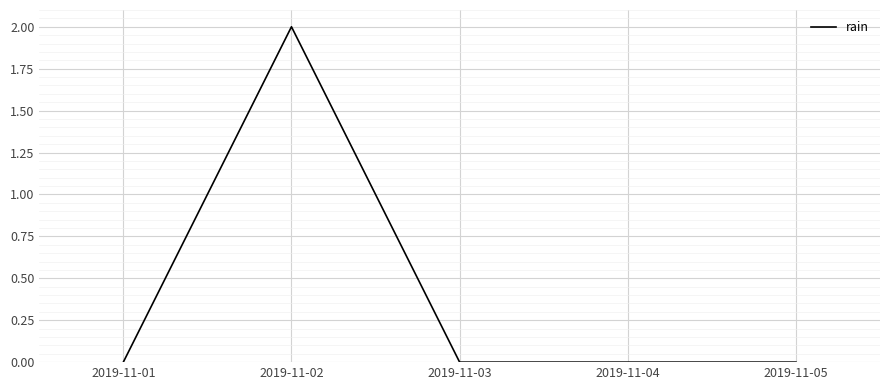

Does the chart have visible grid lines?

Yes